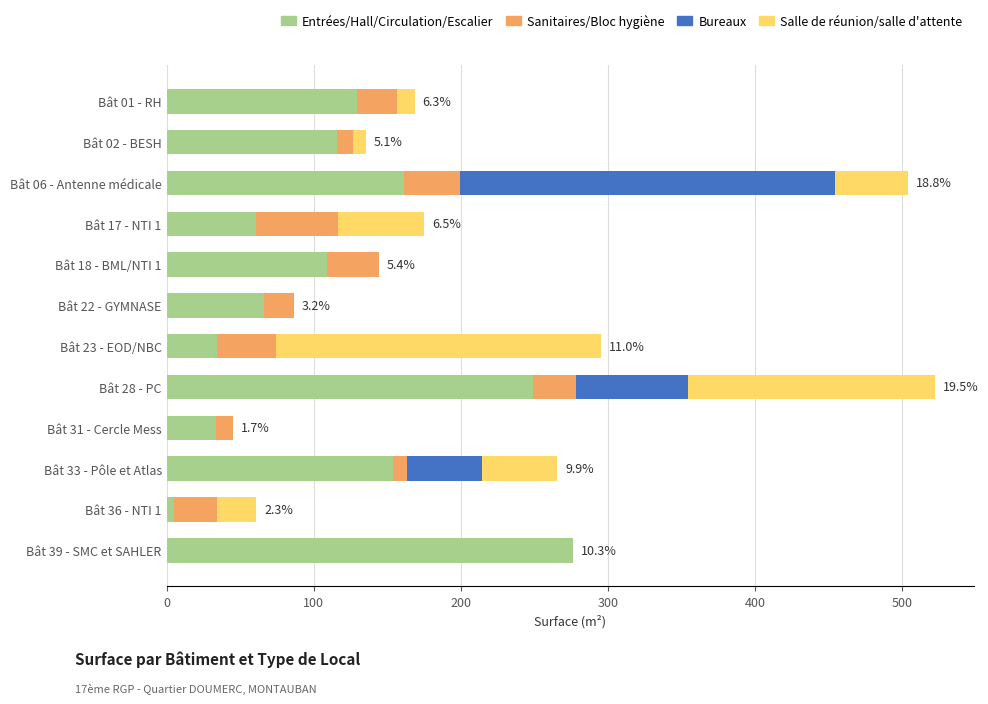

Is it true that Entrées/Hall/Circulation/Escalier equals 276.2 at Bât 39 - SMC et SAHLER?

True